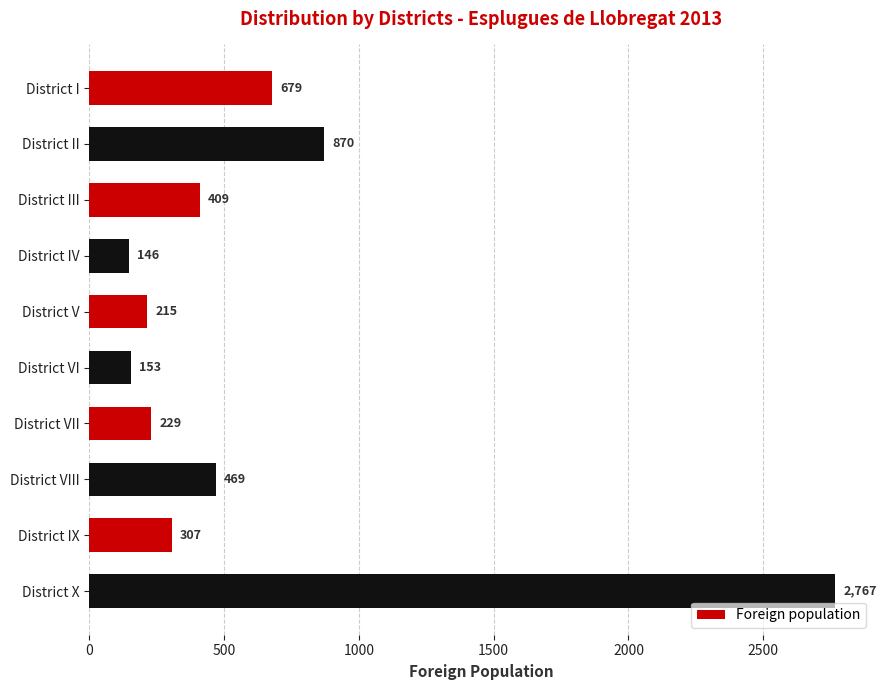

What is the minimum value shown in the chart?

146